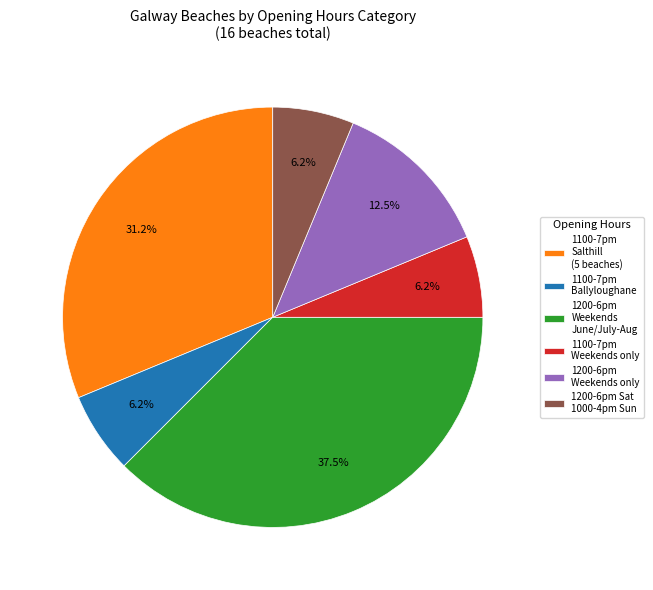

Do 1200-6pm Sat 1000-4pm Sun and 1100-7pm Salthill (5 beaches) together represent more than half of the pie?

No